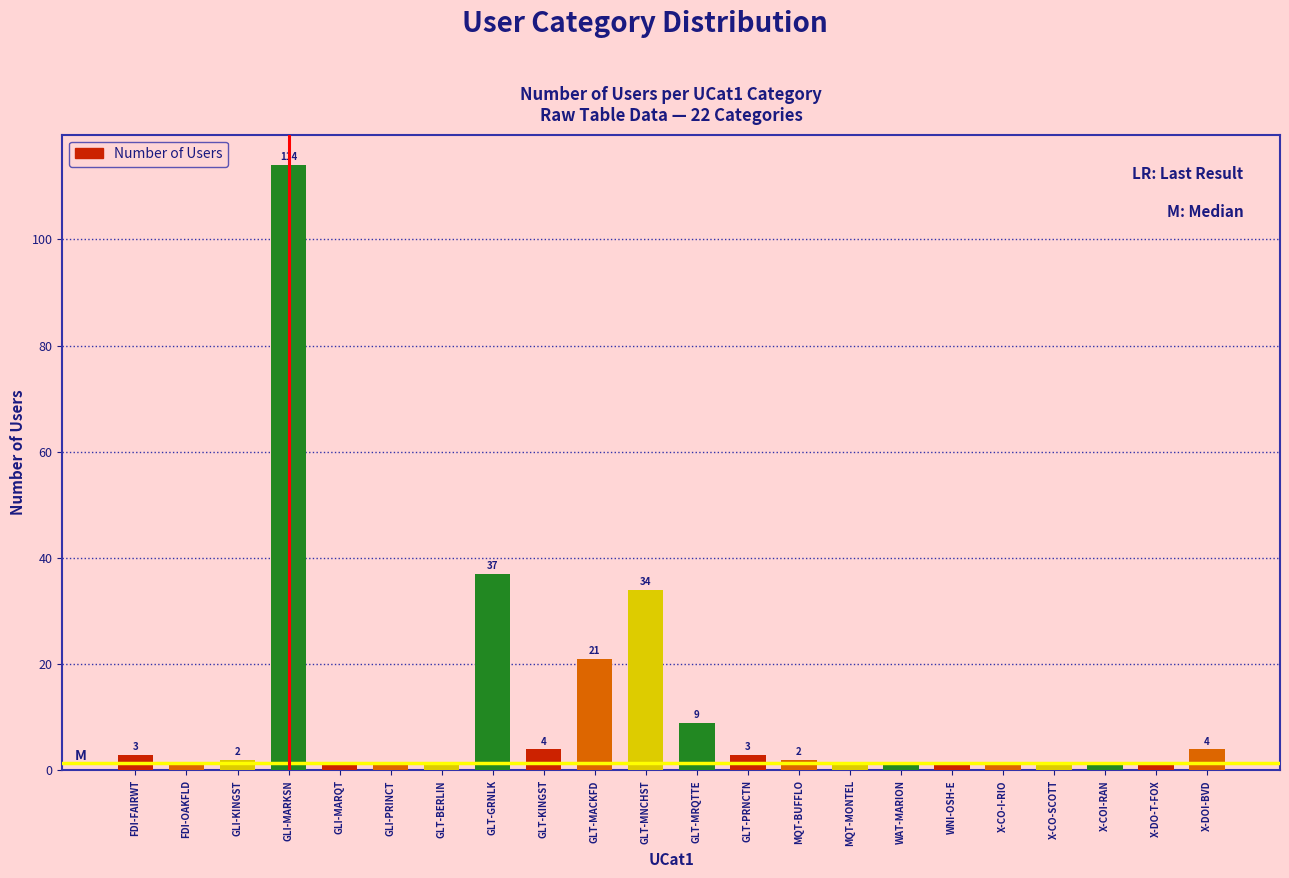

Reading right to left, extract all data points from this chart.

X-DOI-BVD=4	X-DO-T-FOX=1	X-COI-RAN=1	X-CO-SCOTT=1	X-CO-I-RIO=1	WNI-OSH-E=1	WAT-MARION=1	MQT-MONTEL=1	MQT-BUFFLO=2	GLT-PRNCTN=3	GLT-MRQTTE=9	GLT-MNCHST=34	GLT-MACKFD=21	GLT-KINGST=4	GLT-GRNLK=37	GLT-BERLIN=1	GLI-PRINCT=1	GLI-MARQT=1	GLI-MARKSN=114	GLI-KINGST=2	FDI-OAKFLD=1	FDI-FAIRWT=3